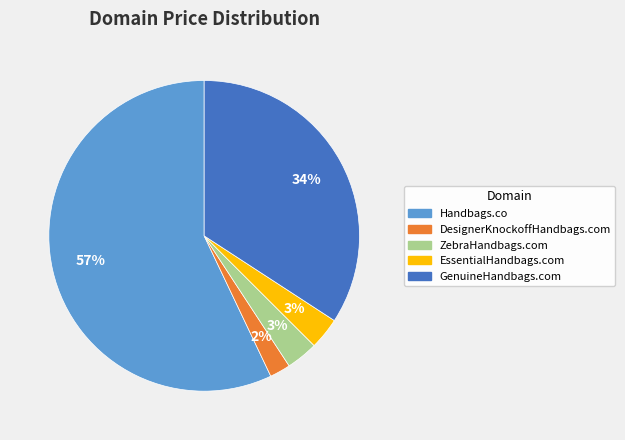

Count the number of slices in the pie.

5